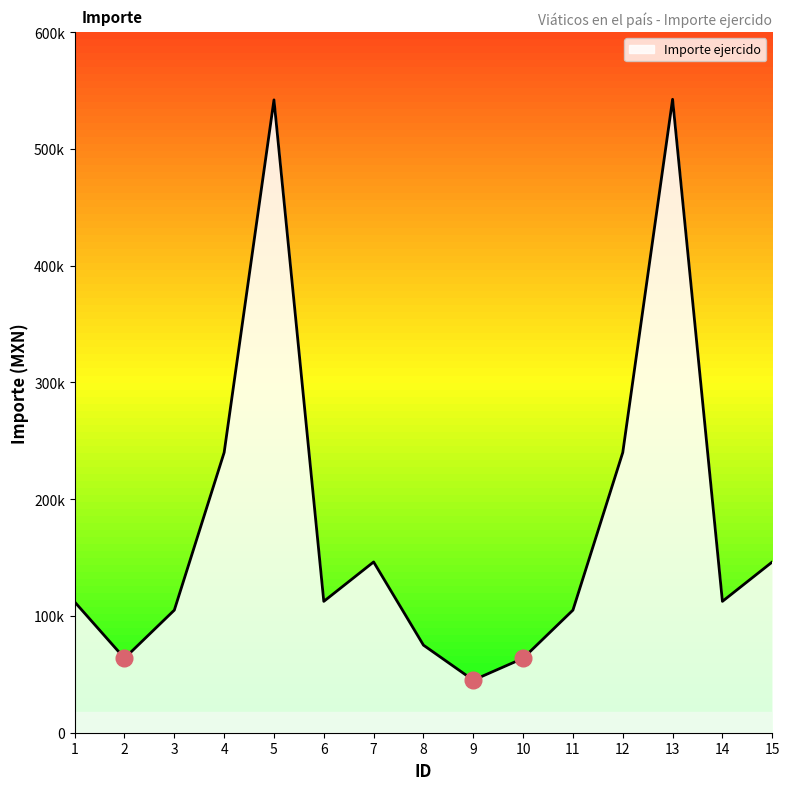

What is the value of the 7th point from the left?

146250